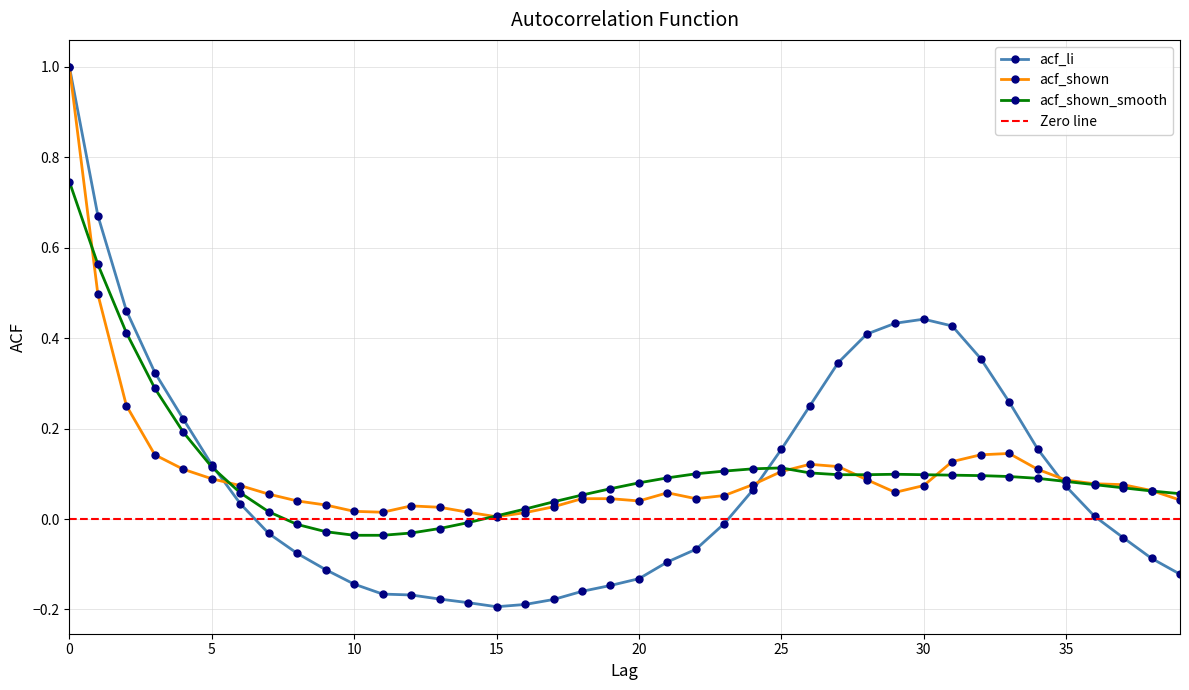

Between 9 and 36, which is larger?

36